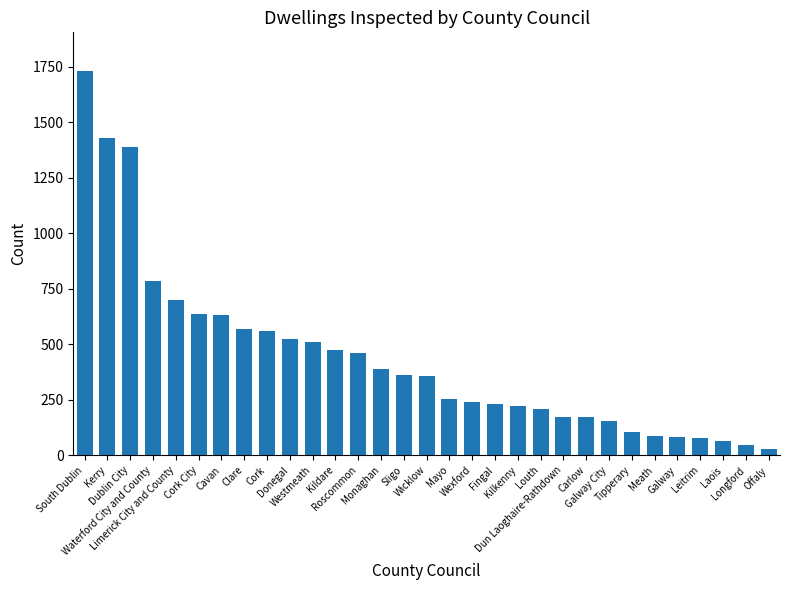

What is the ratio of the value at Cork to the value at Offaly?

21.5